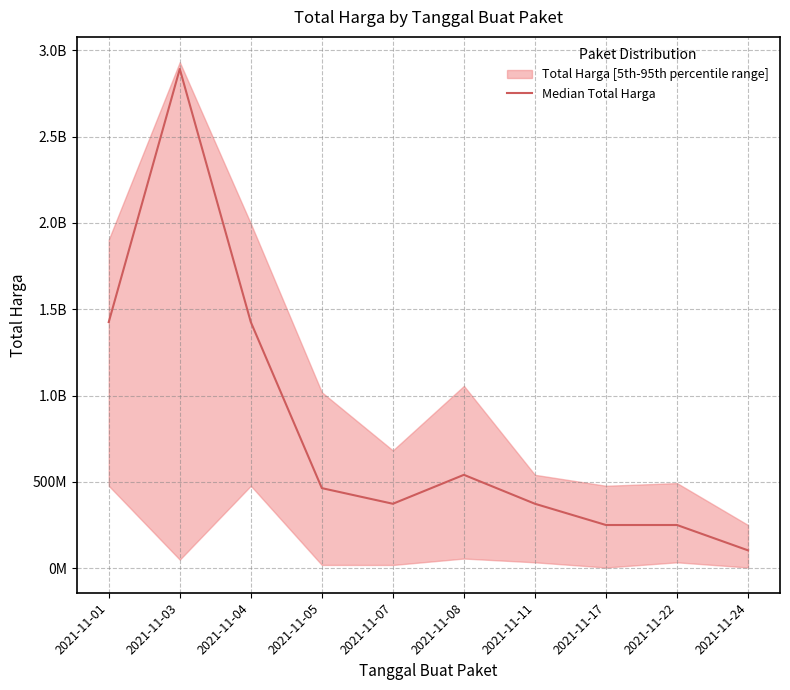

Which label corresponds to the smallest value in the chart?

2021-11-24